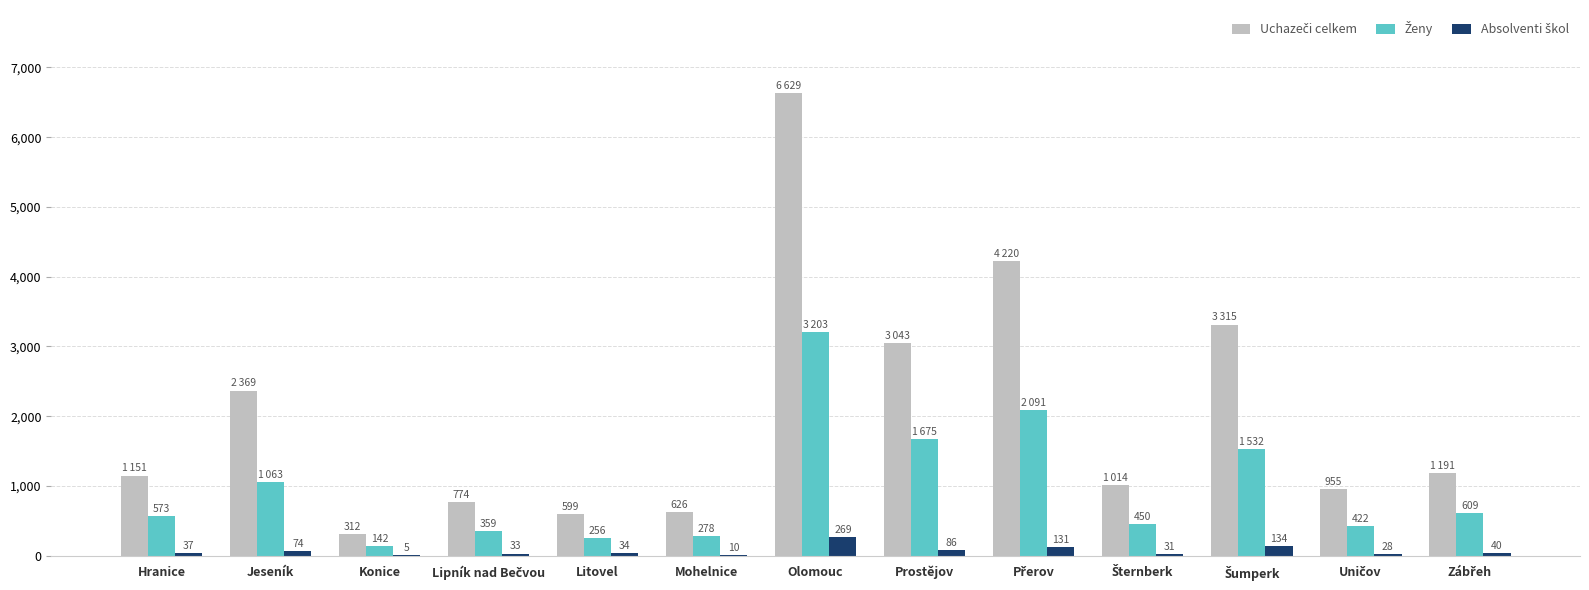

What is the greatest value displayed?

6629